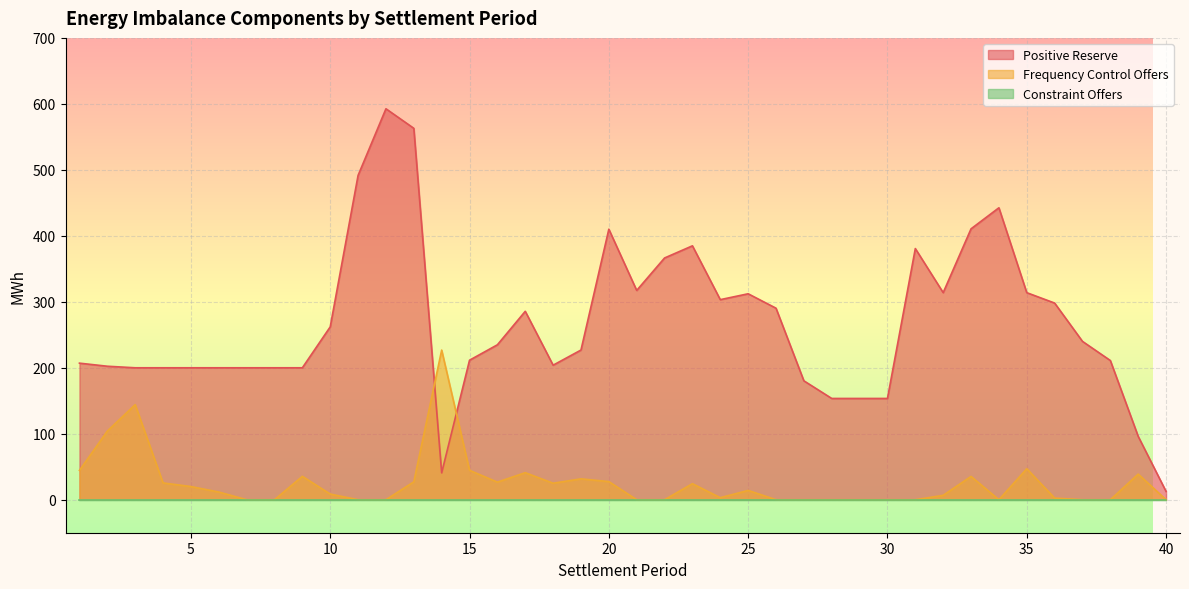

Where does the Frequency Control Offers series first go above 11?

1